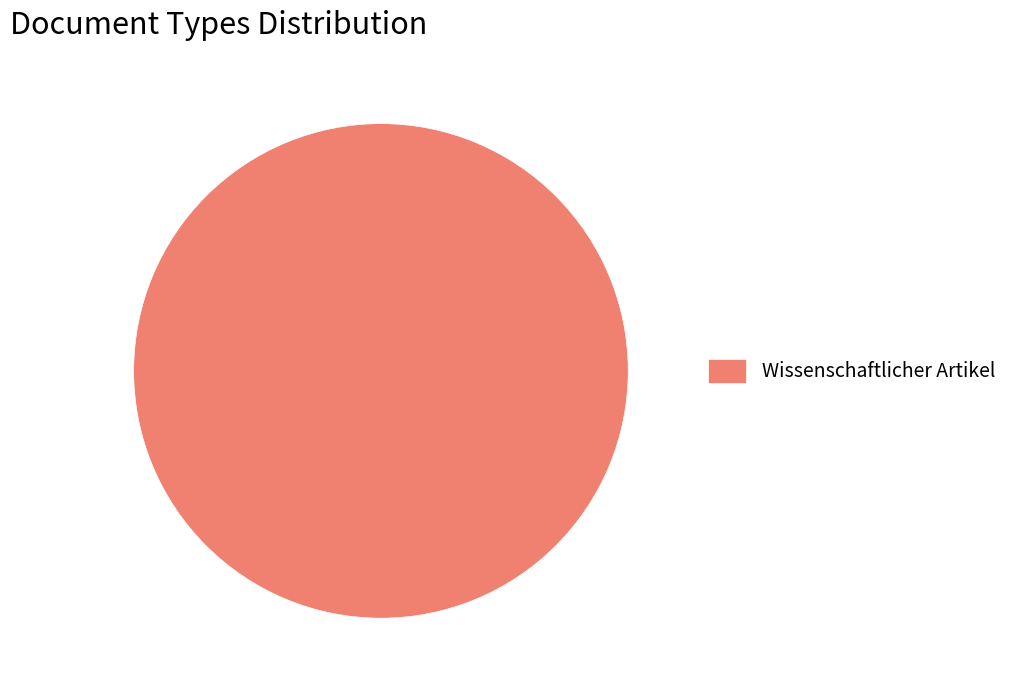

Rank the categories by value from lowest to highest.

Wissenschaftlicher Artikel